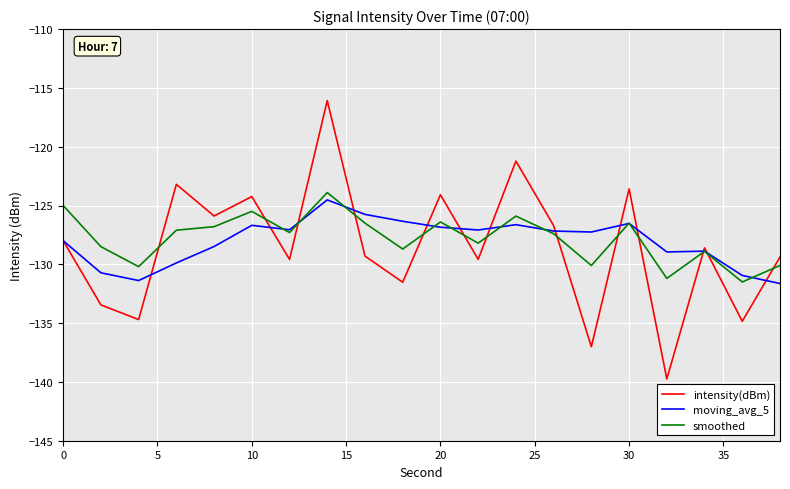

What is the greatest value displayed?

-116.1